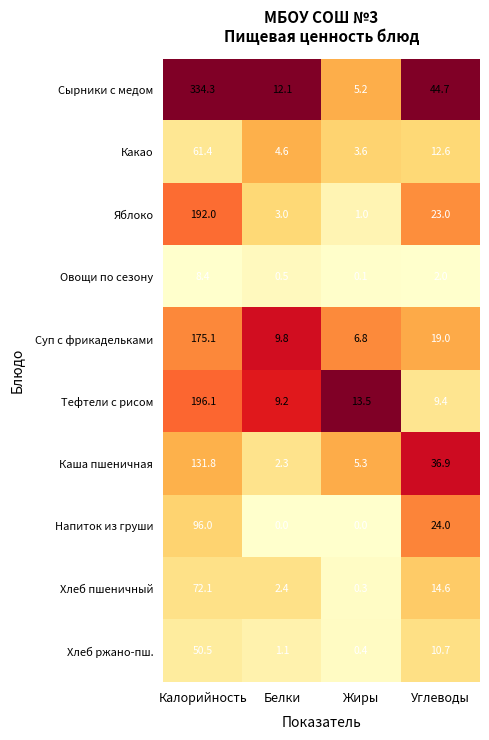

What is the maximum value for Суп с фрикадельками?

175.1